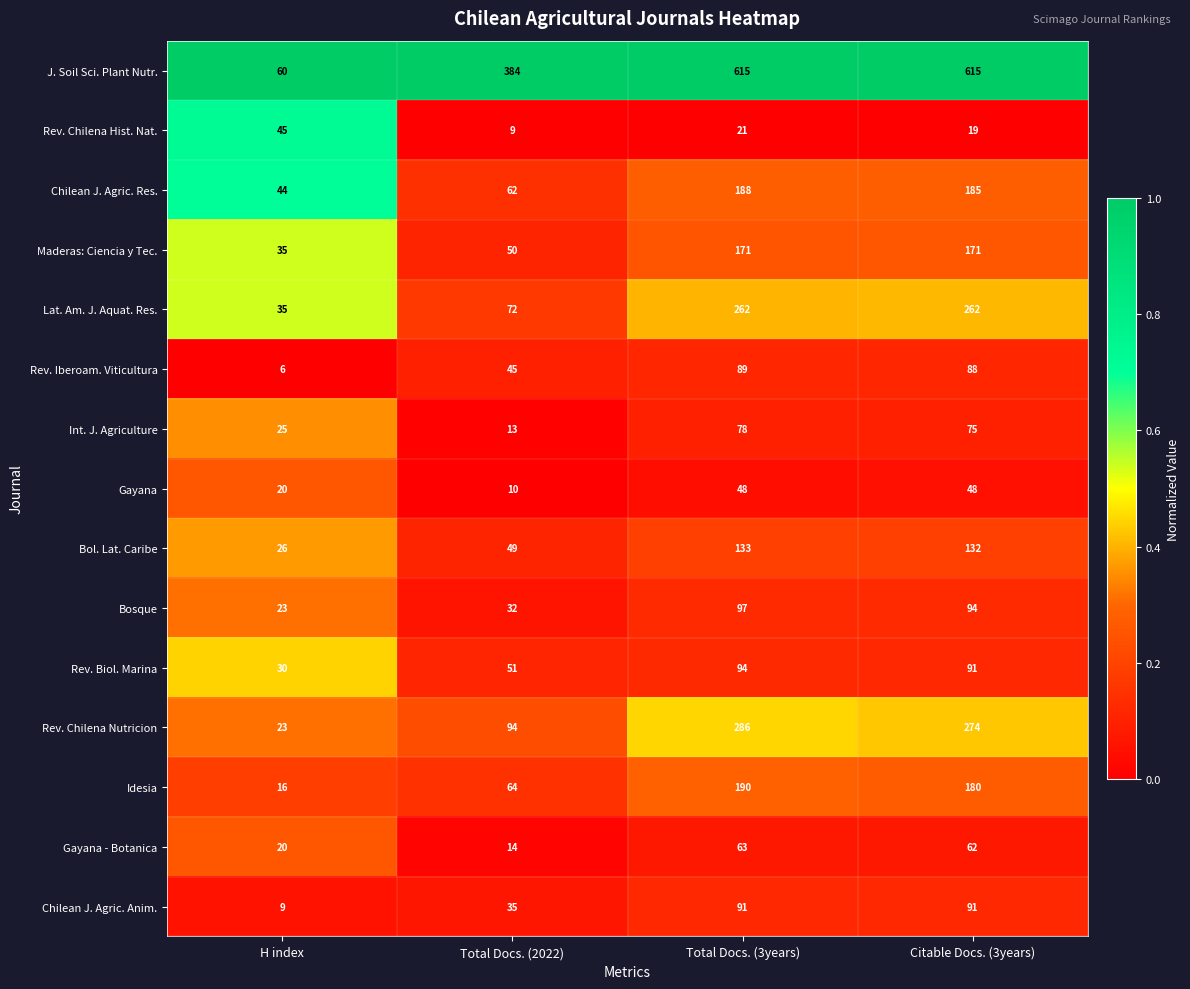

Rank the categories by Rev. Iberoam. Viticultura value from highest to lowest.

Total Docs. (3years), Citable Docs. (3years), Total Docs. (2022), H index